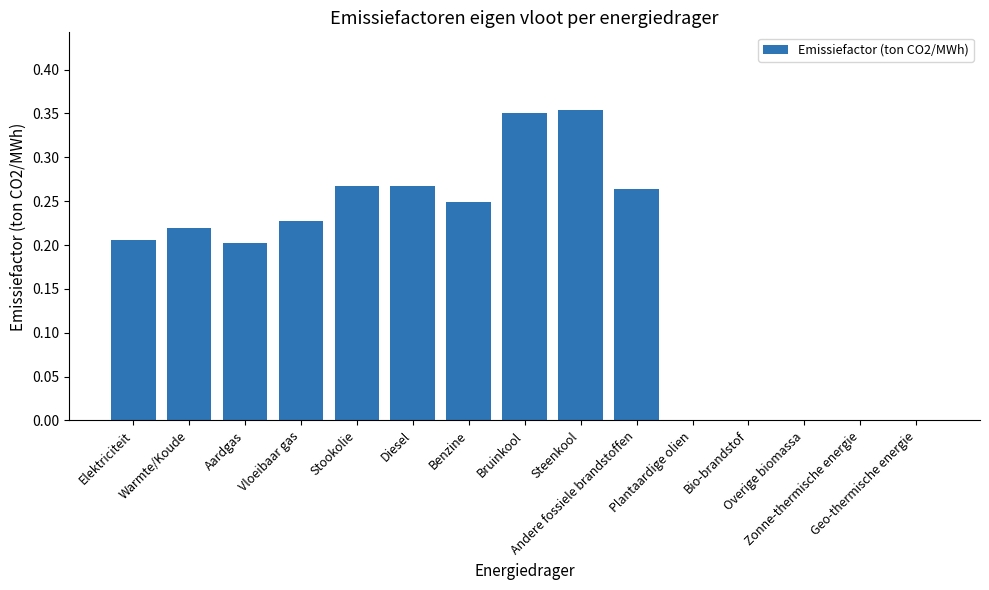

How many data points does each series have?

15